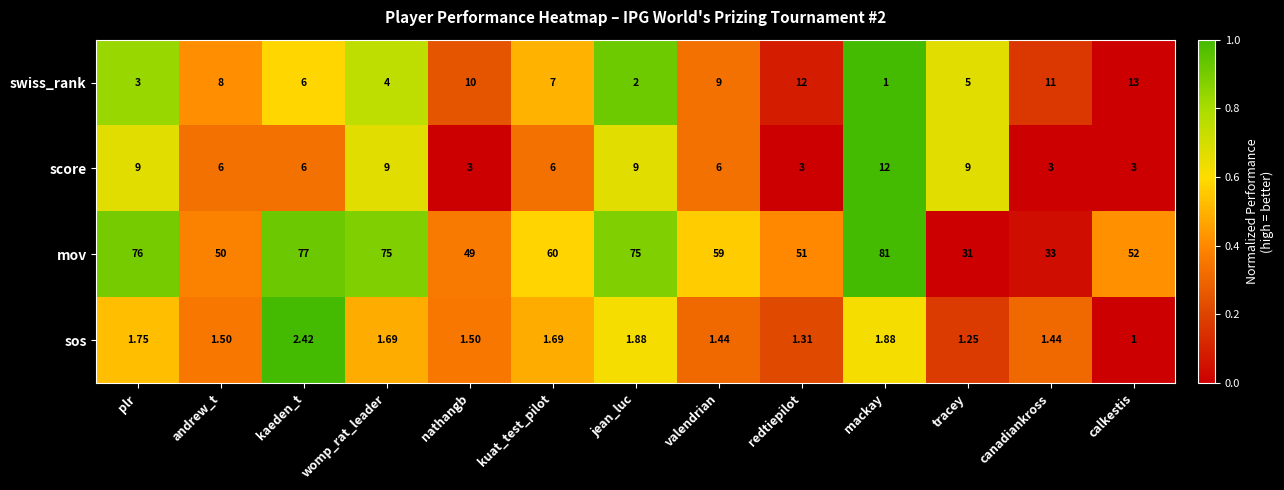

Is the value of mov at canadiankross greater than the value of sos at canadiankross?

Yes